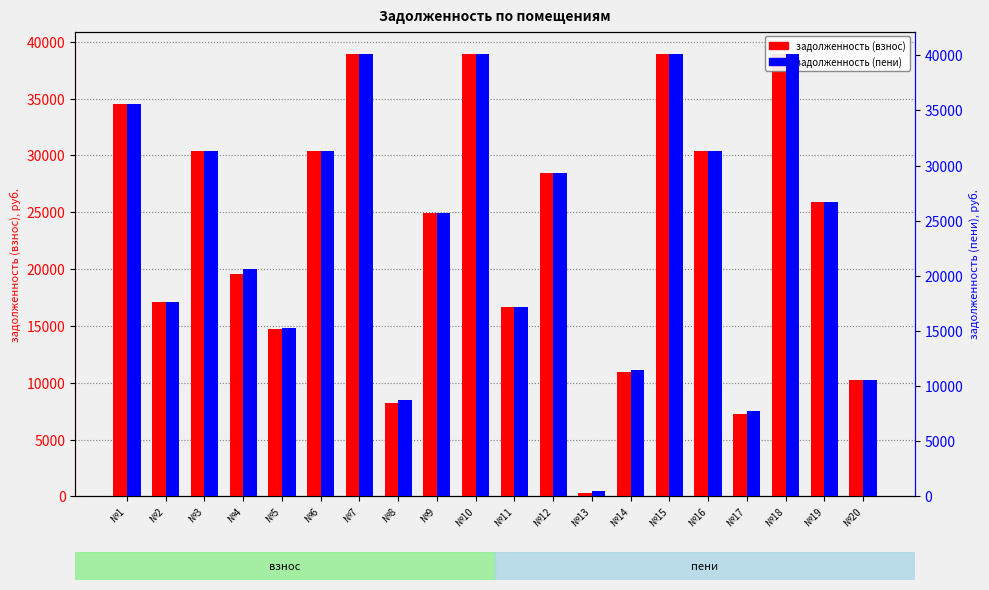

The value of задолженность (пени) at №5 is 15235.7. True or false?

True